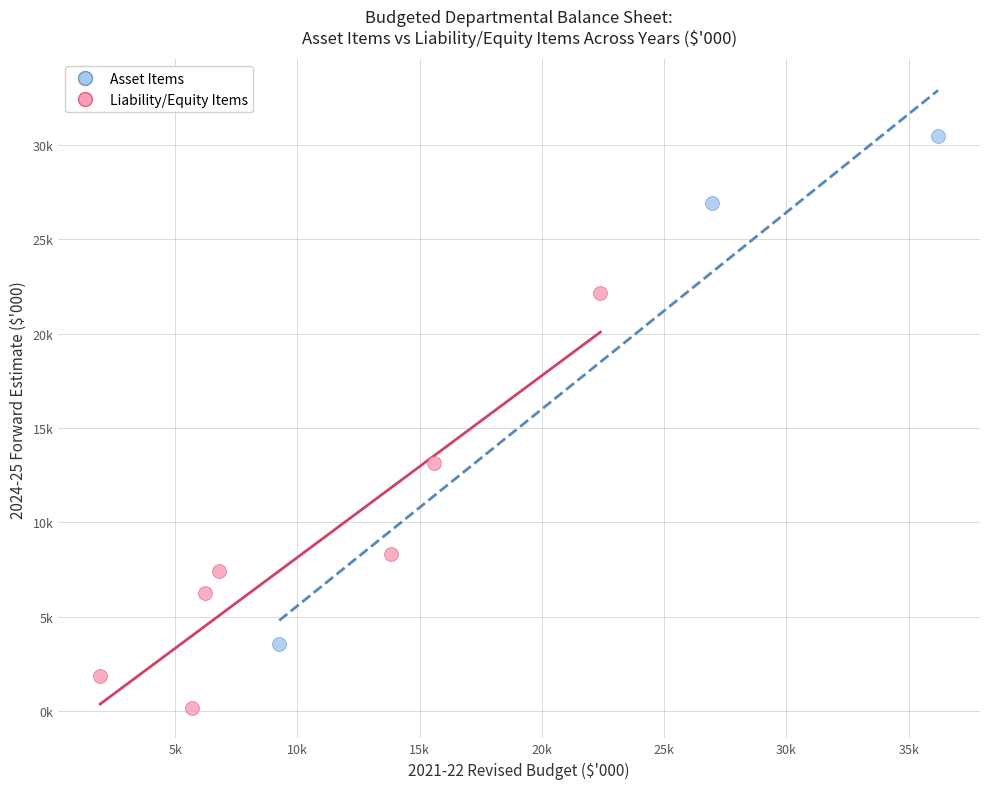

Which series has the largest Y range (max minus min)?

Asset Items